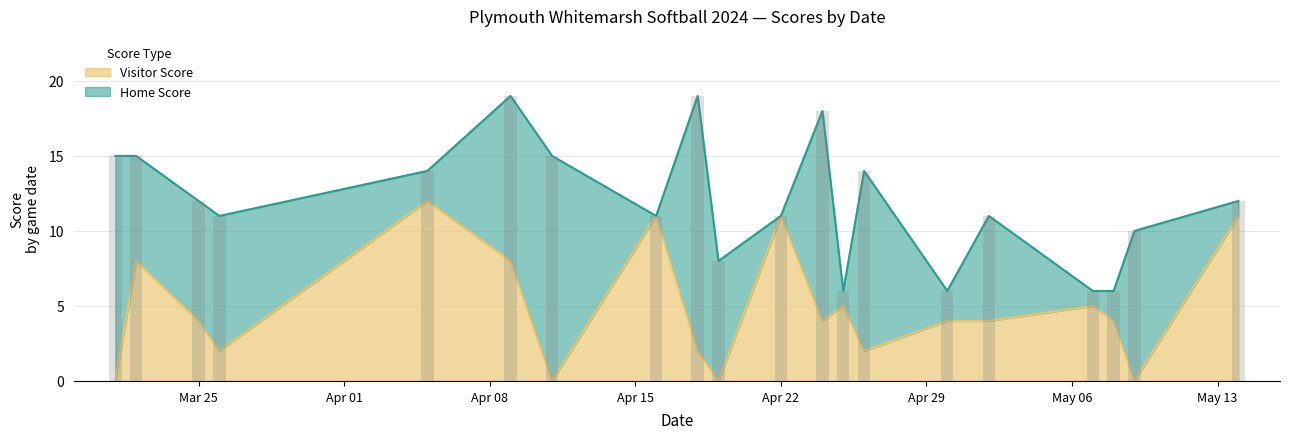

Is it true that Visitor Score equals 2 at Mar 25?

False